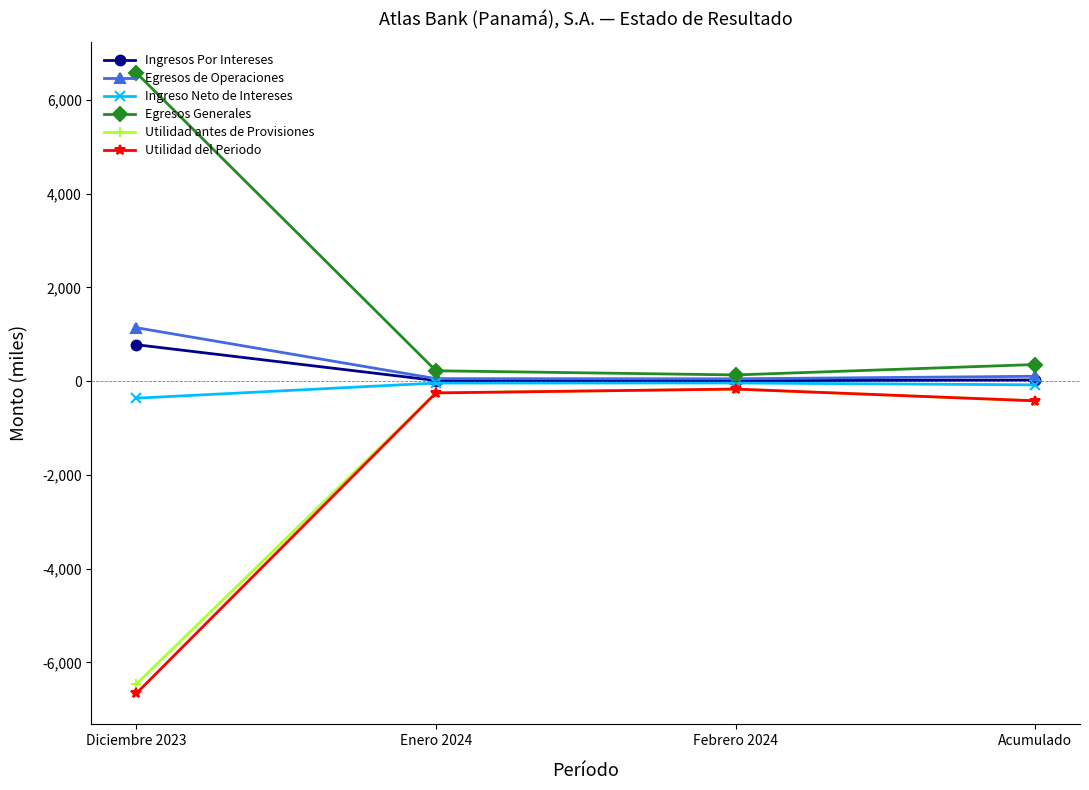

True or false: Utilidad antes de Provisiones and Egresos Generales cross at least once.

False